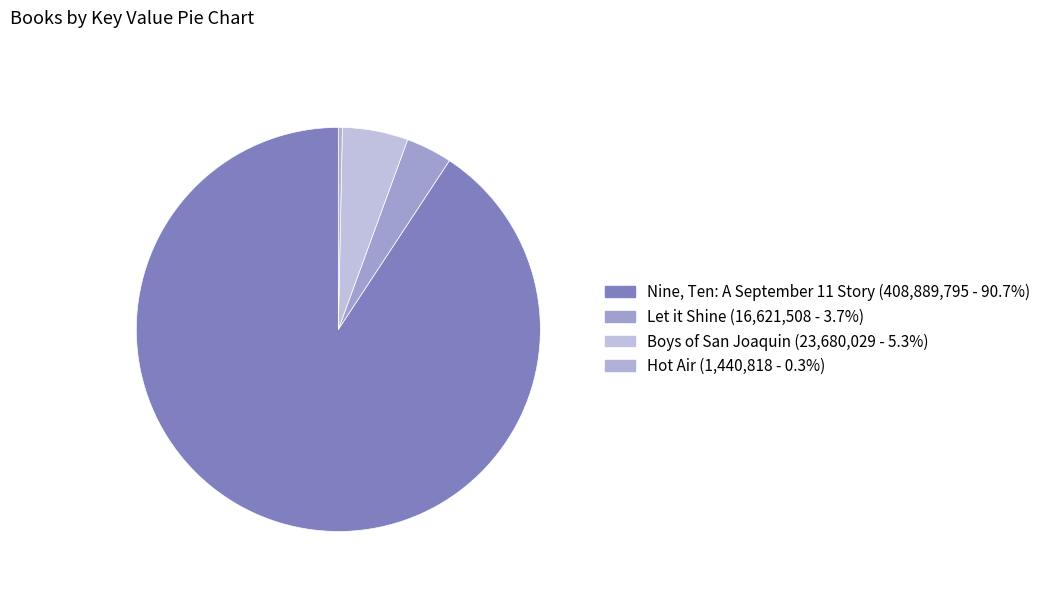

How many segments does this pie chart have?

4